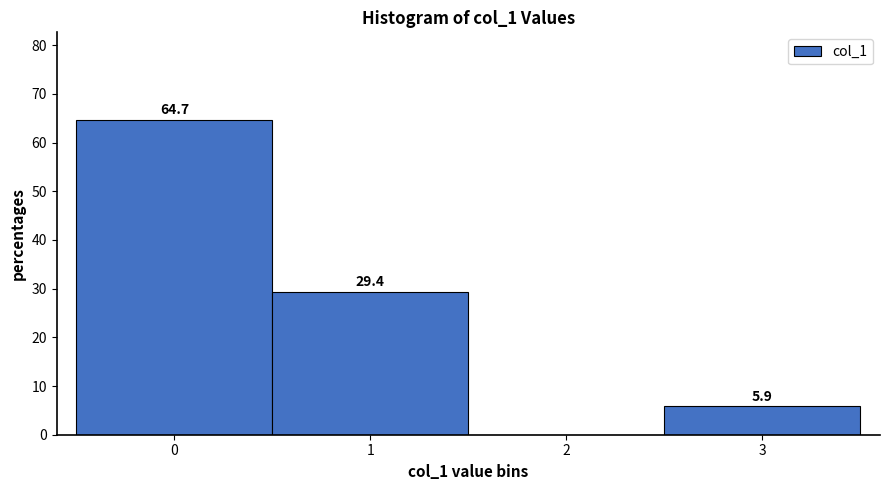

Over which range of the x-axis is the bar tallest?

-0.5 to 0.5